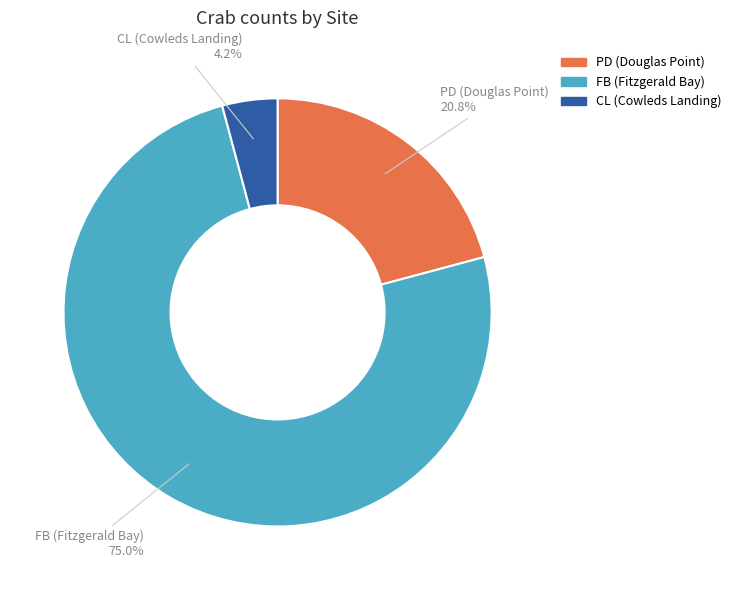

Count the number of slices in the pie.

3